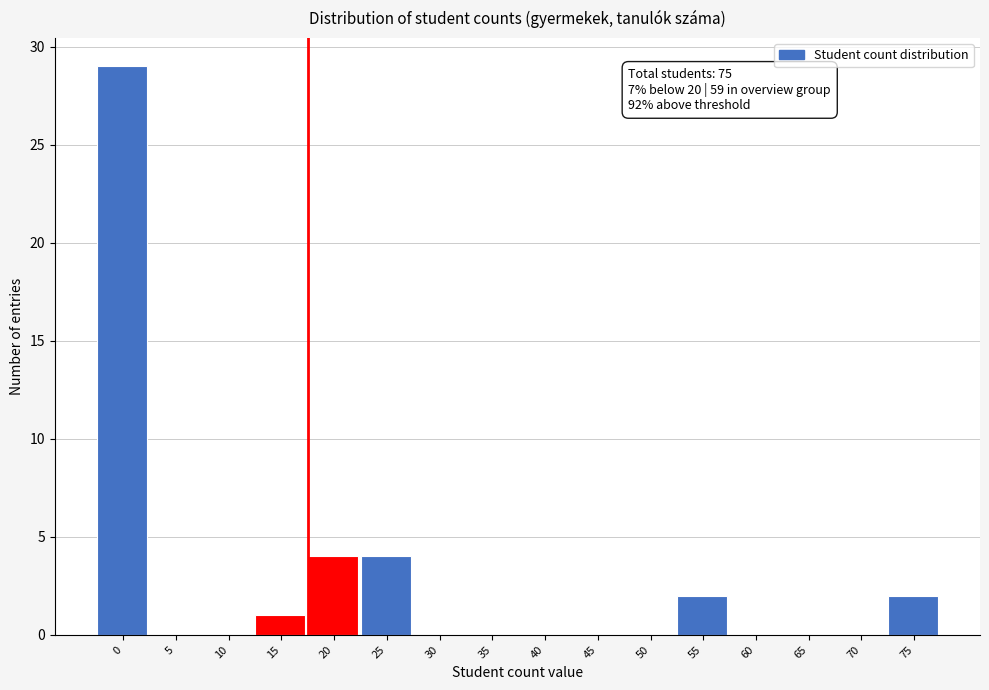

Reading left to right, what are all the values shown in this chart?

0=29	5=0	10=0	15=1	20=4	25=4	30=0	35=0	40=0	45=0	50=0	55=2	60=0	65=0	70=0	75=2